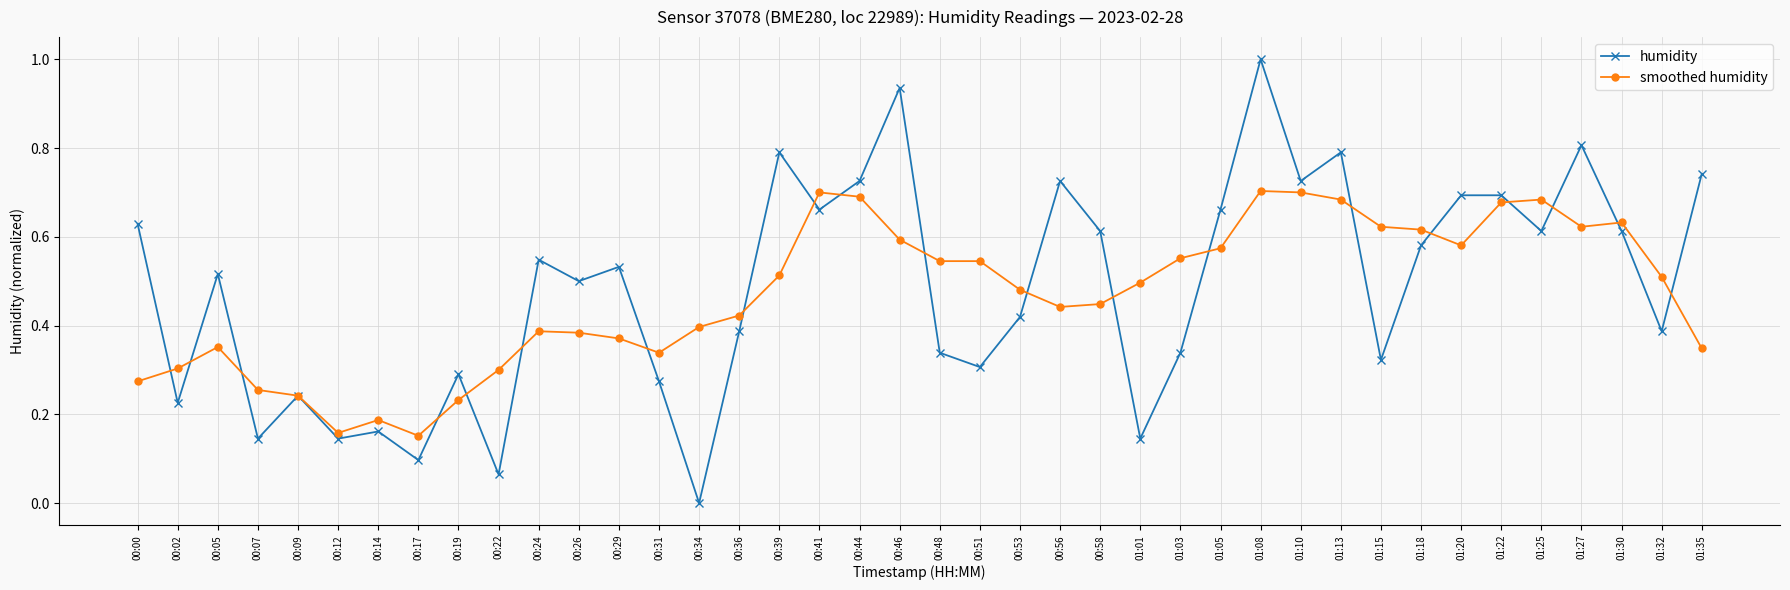

What is the label of the 33rd point from the right?

00:17